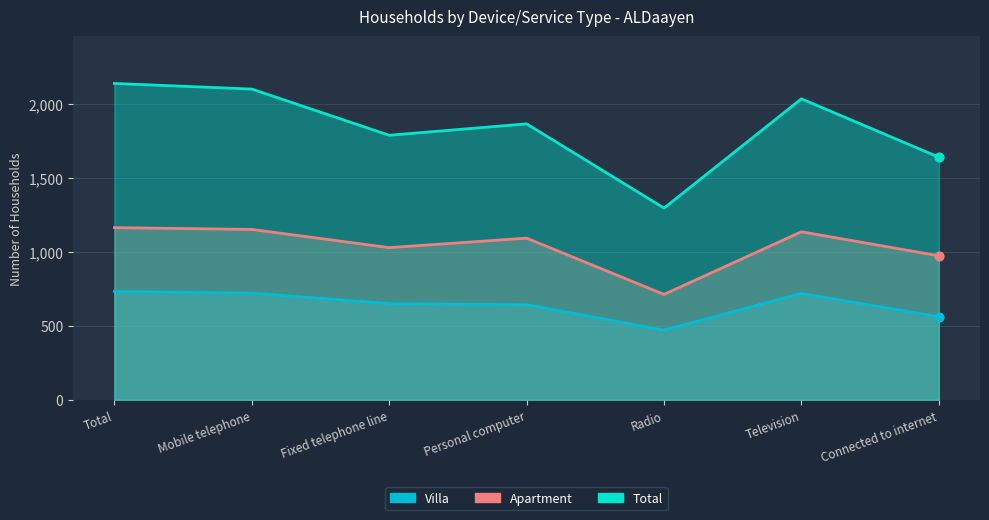

At which category is the sum across all series the highest?

Total